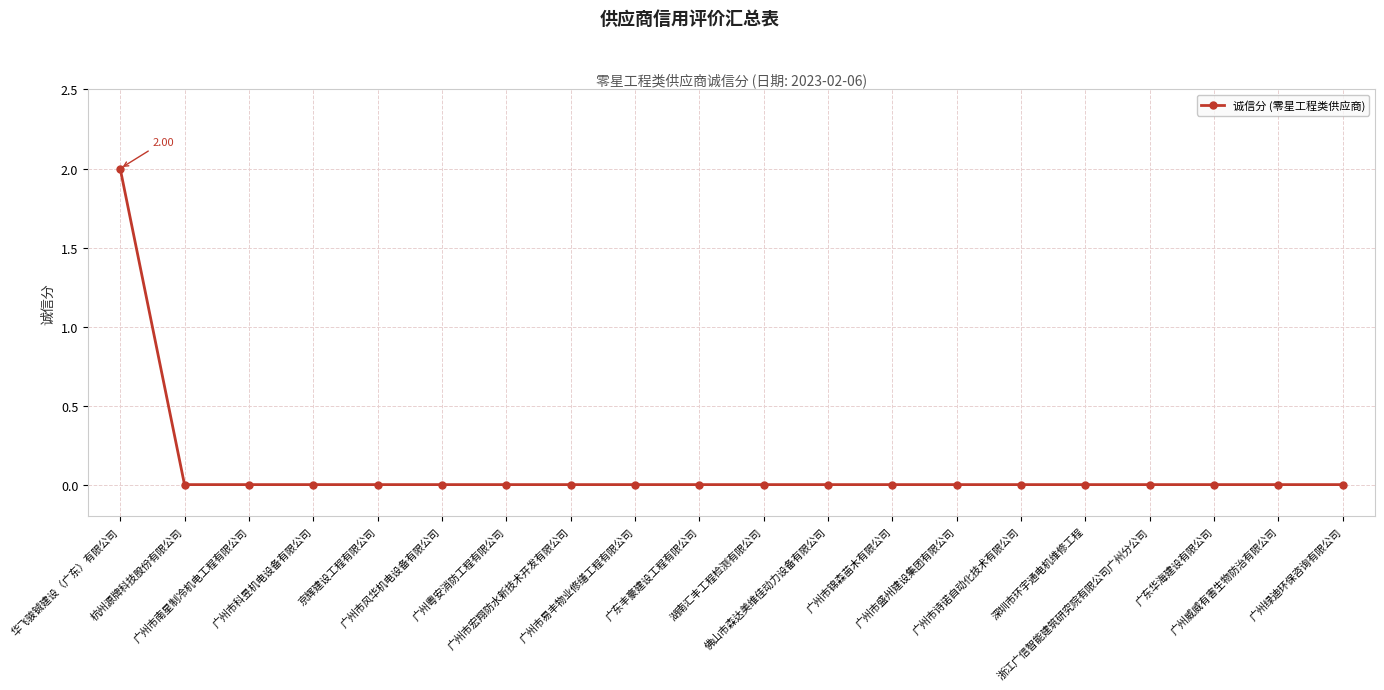

What is the sum of all values?

2